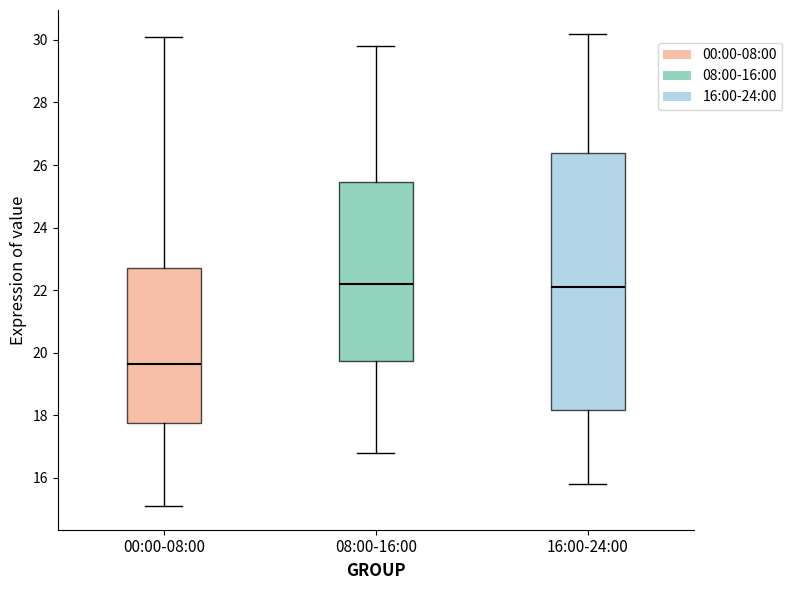

Which box is the tallest, from its lower edge to its upper edge?

16:00-24:00